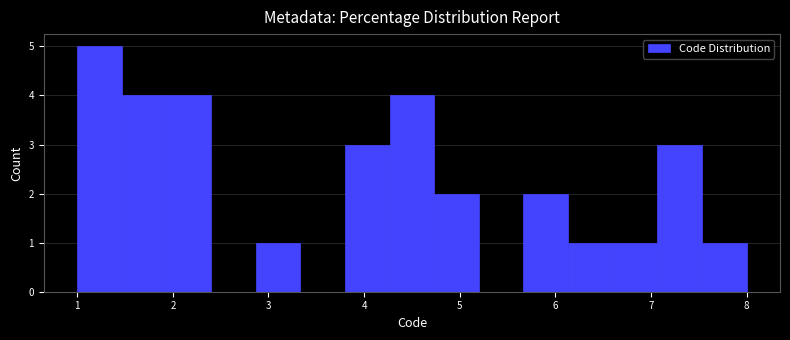

Which range on the x-axis has the tallest bar?

1.0 to 1.5